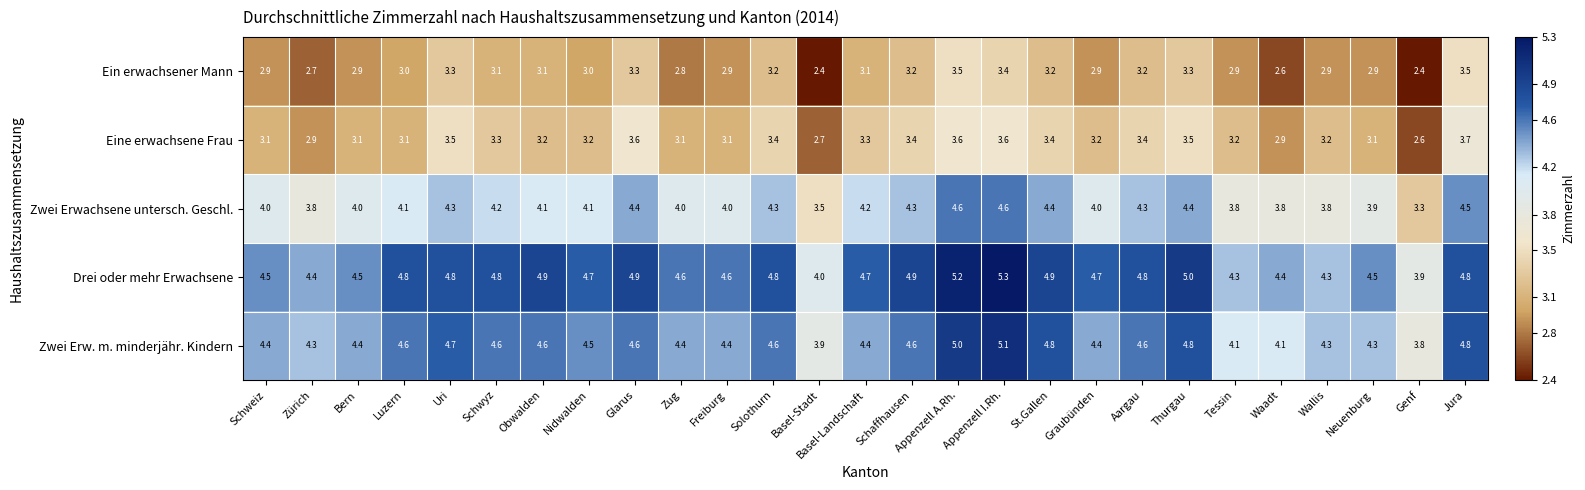

Which series has the largest range (max minus min)?

Drei oder mehr Erwachsene